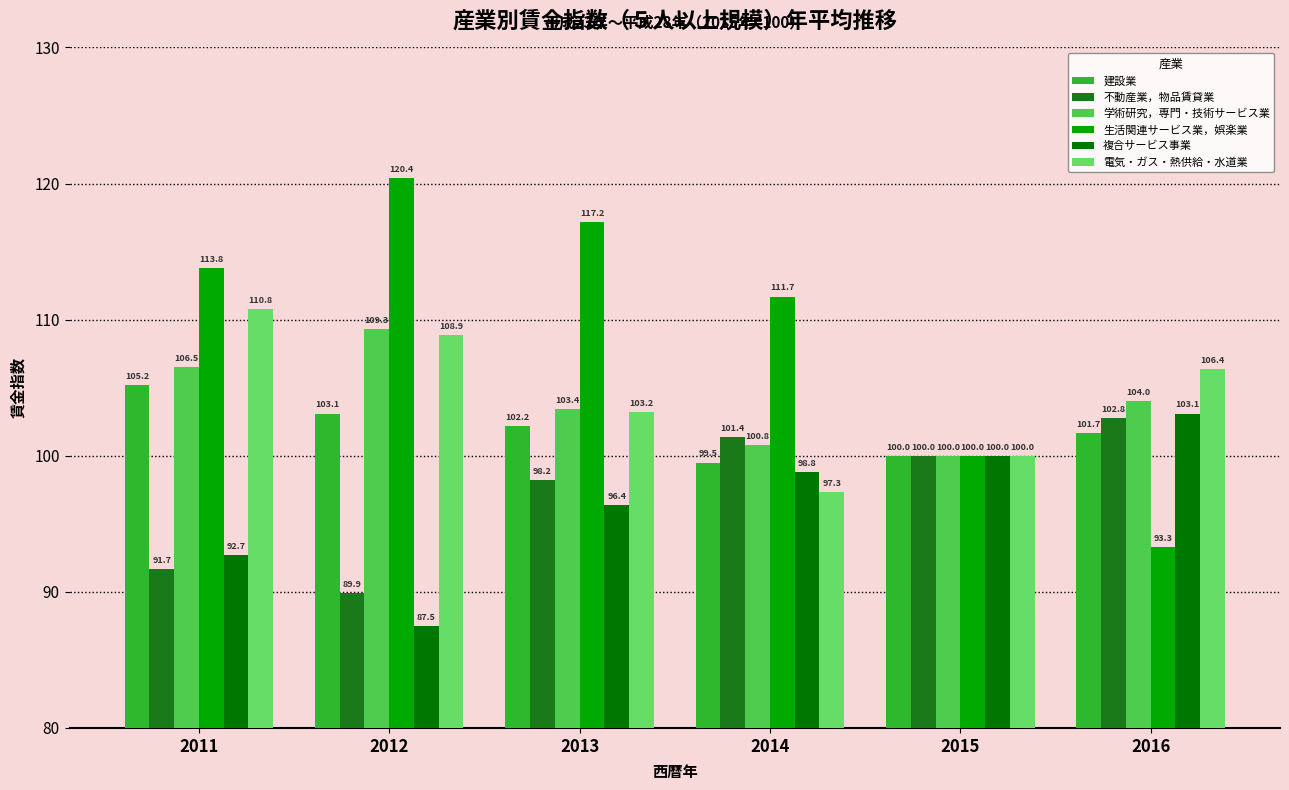

What is the value of the 不動産業，物品賃貸業 bar at the 3rd from the left?

98.2